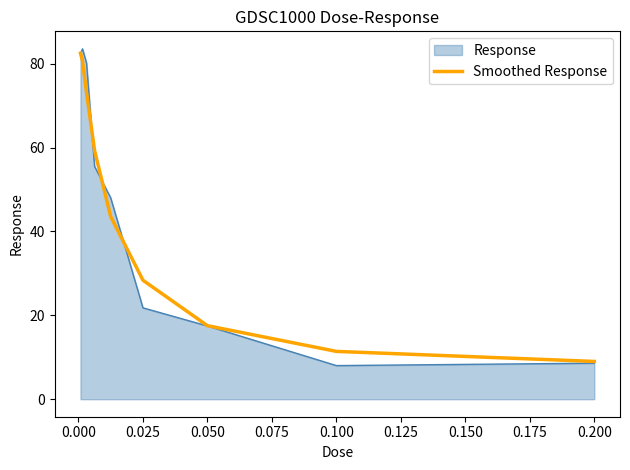

What is the maximum value shown in the chart?

83.5